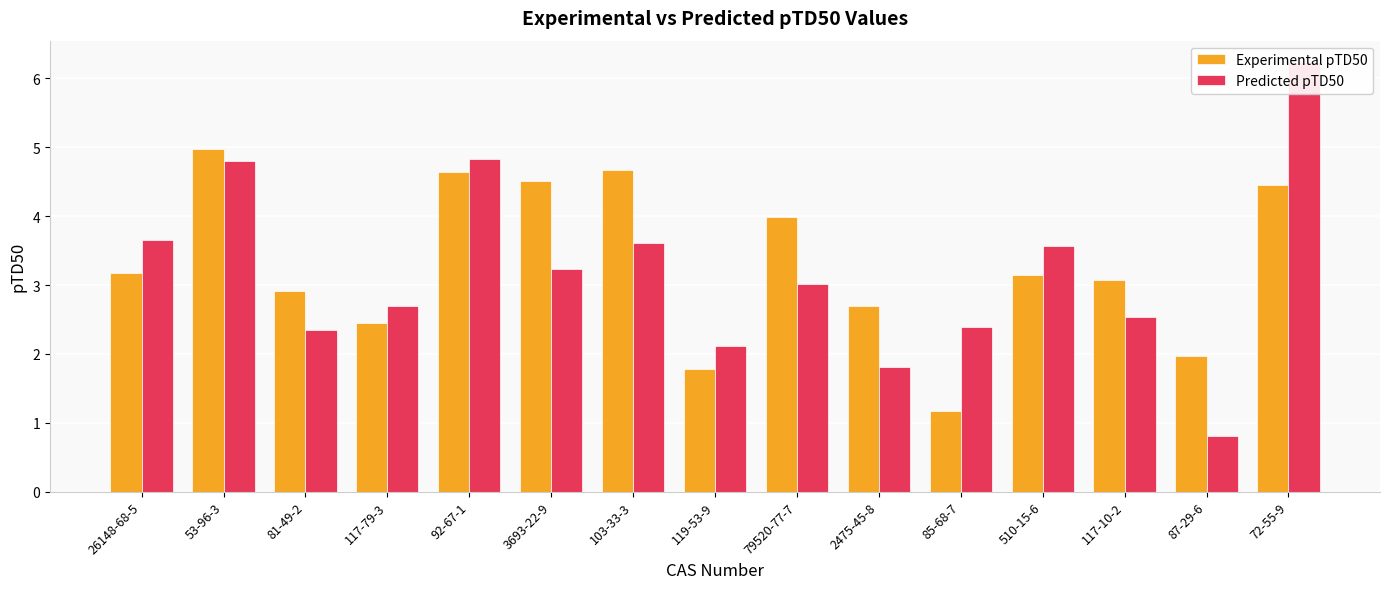

Which series has the largest range (max minus min)?

Predicted pTD50